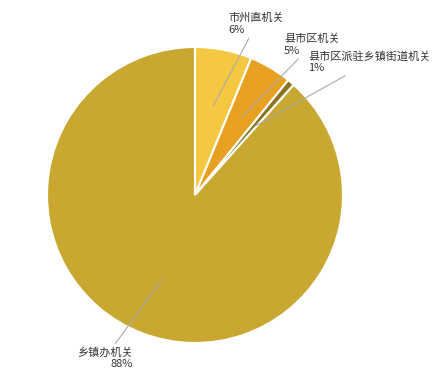

Between 乡镇办机关 and 市州直机关, which is larger?

乡镇办机关